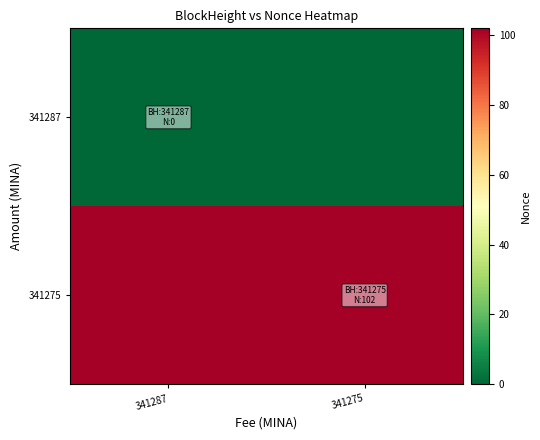

Reading right to left, what are all the values shown in this chart?

341287: 341275=0	341287=0
341275: 341275=102	341287=102